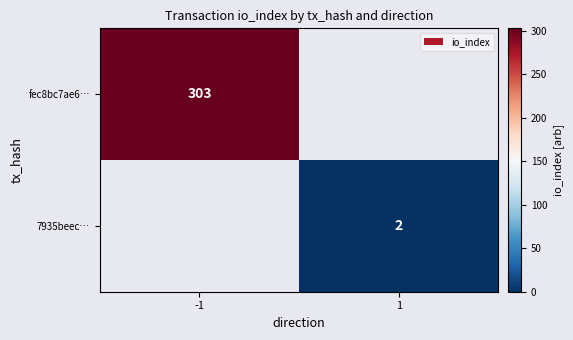

The 7935beec… series shows 2 at 1. True or false?

True